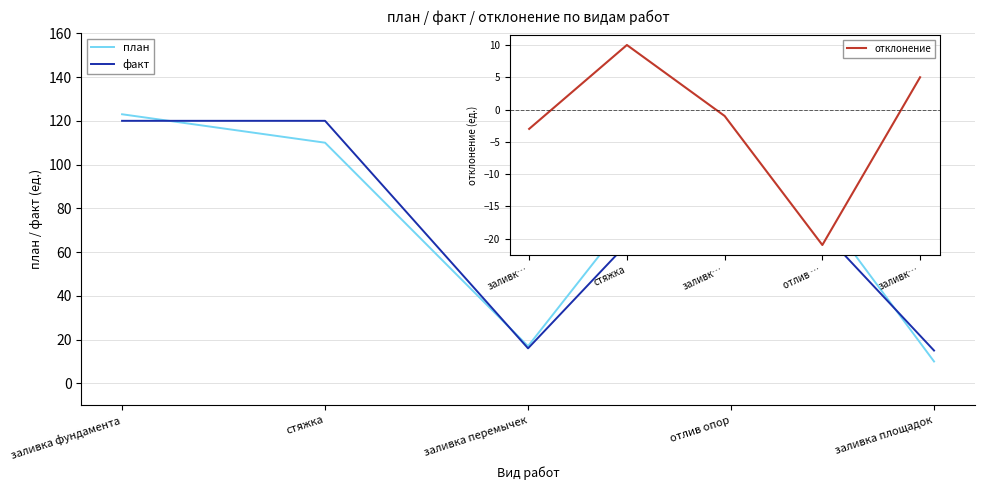

How many series are shown in this chart?

3